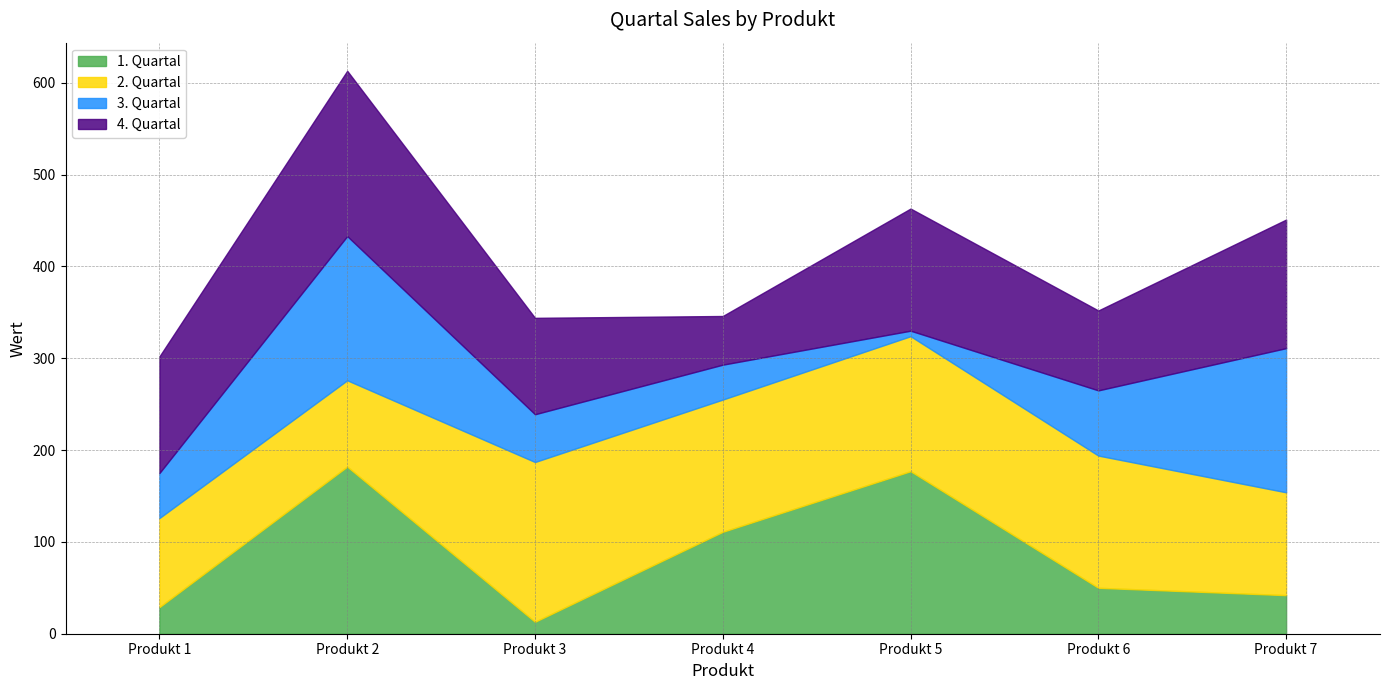

What are all the series names shown in the legend?

1. Quartal, 2. Quartal, 3. Quartal, 4. Quartal